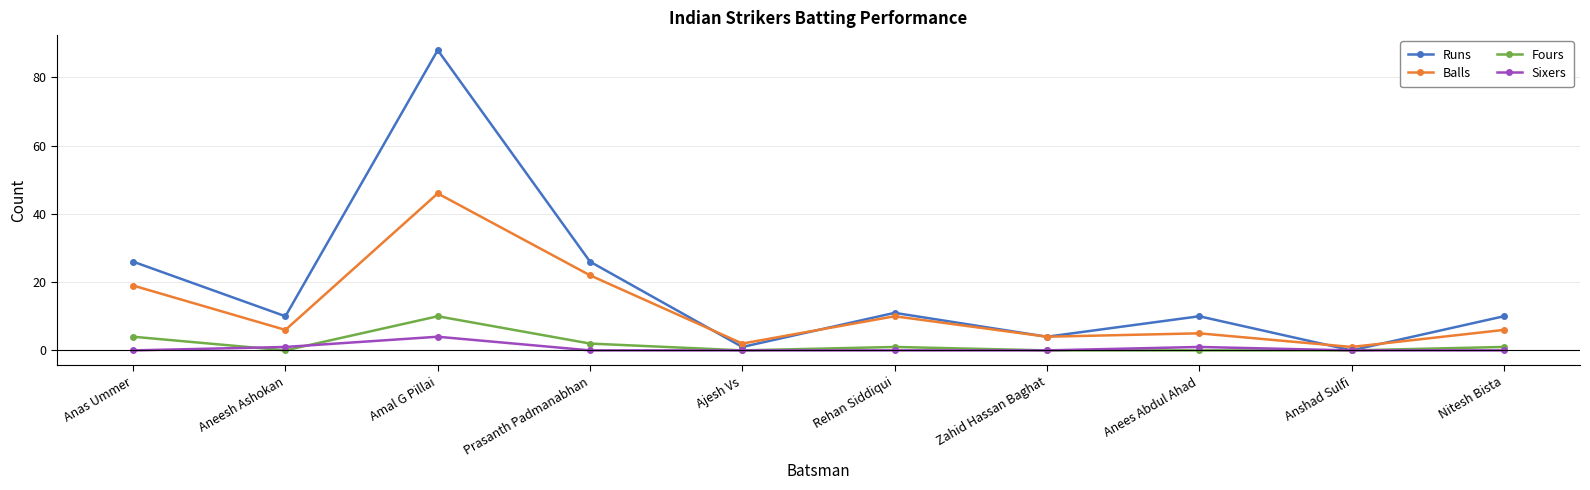

What is the approximate value of Runs at Prasanth Padmanabhan, to the nearest 10?

30